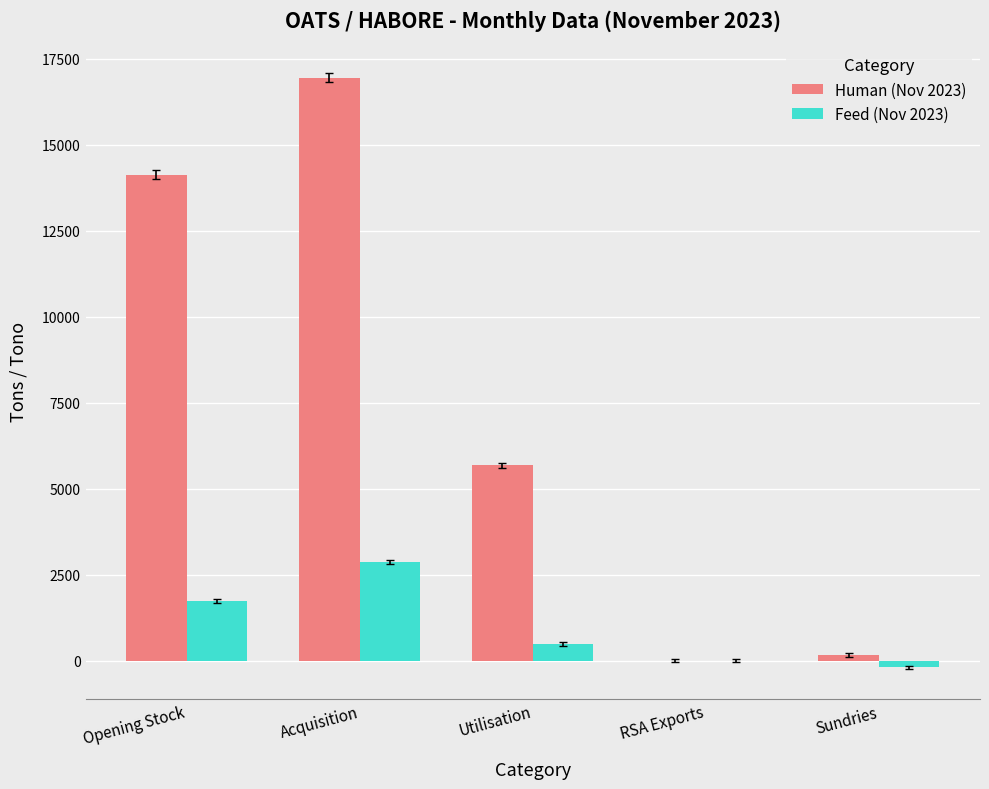

What is the sum of all Human (Nov 2023) values?

36923